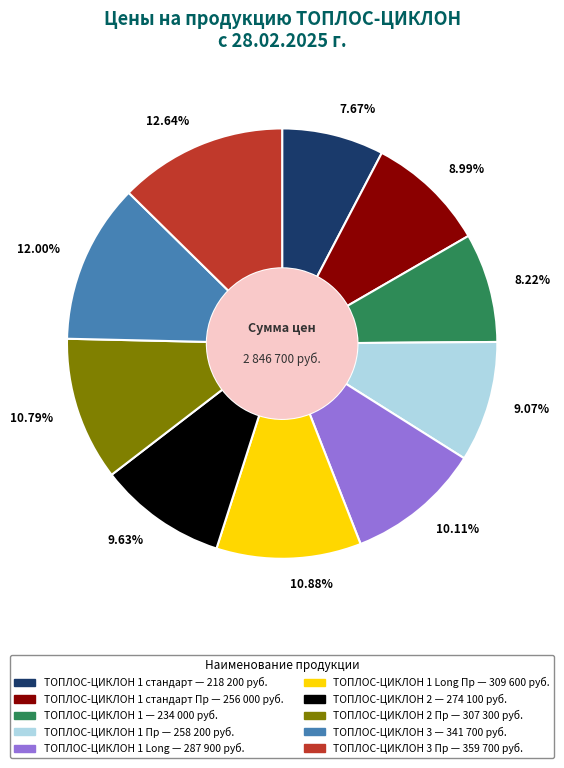

Is there any slice that represents more than half of the pie?

No